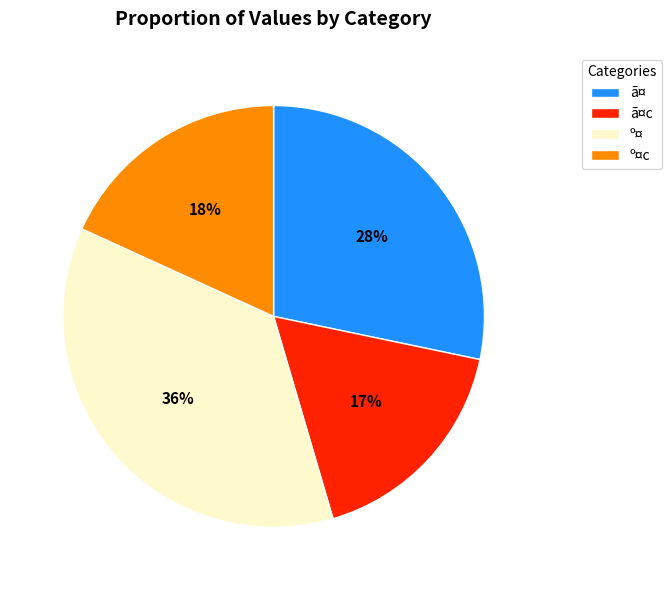

True or false: ã¤c accounts for 9% of the total.

False